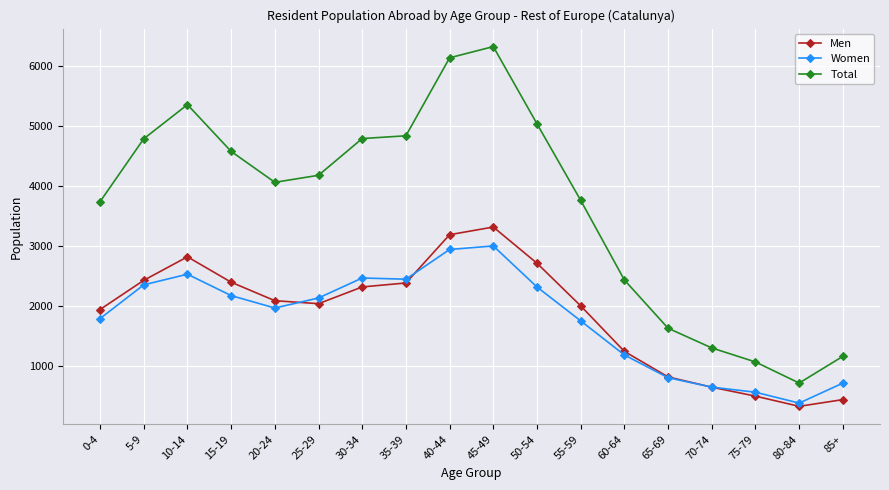

At which label does Men first exceed 2094?

5-9